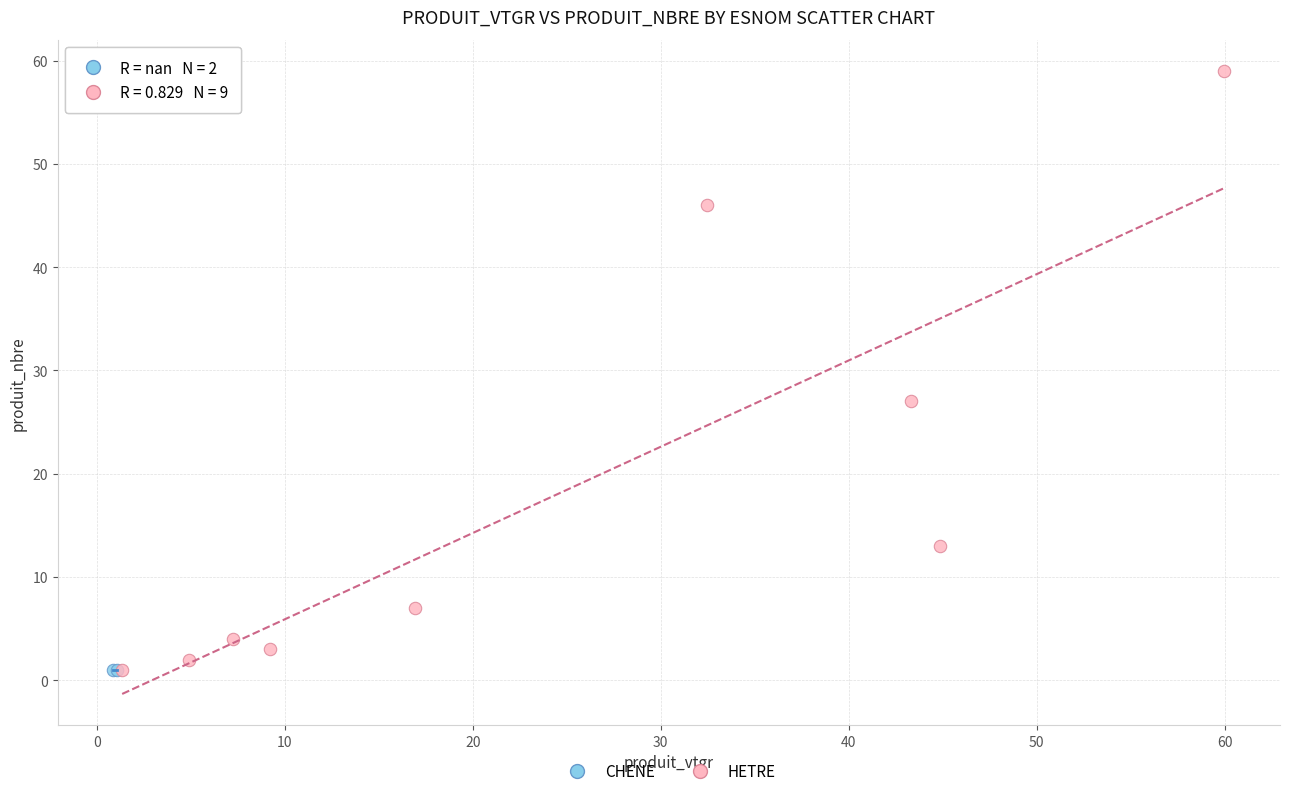

What are all the series names shown in the legend?

CHENE, HETRE